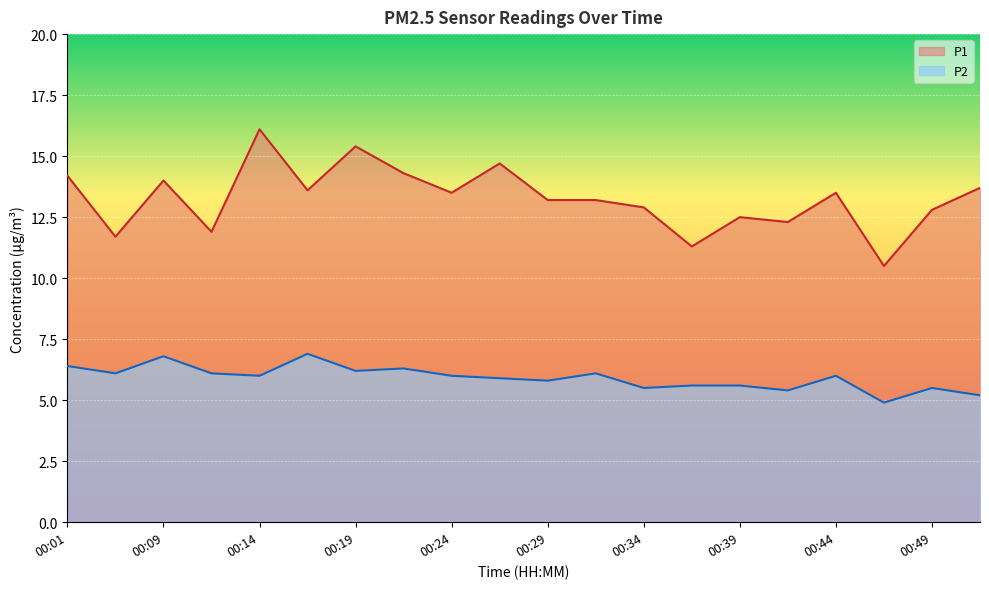

How many lines are shown in the chart?

2